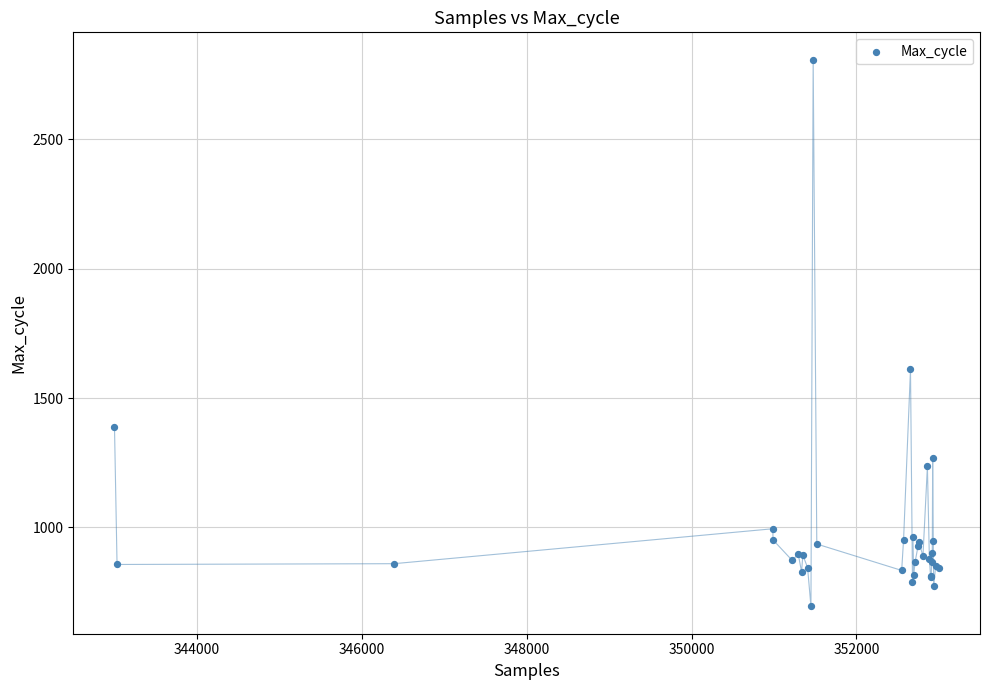

What Y value in the scatter plot is closest to 1751?

1612